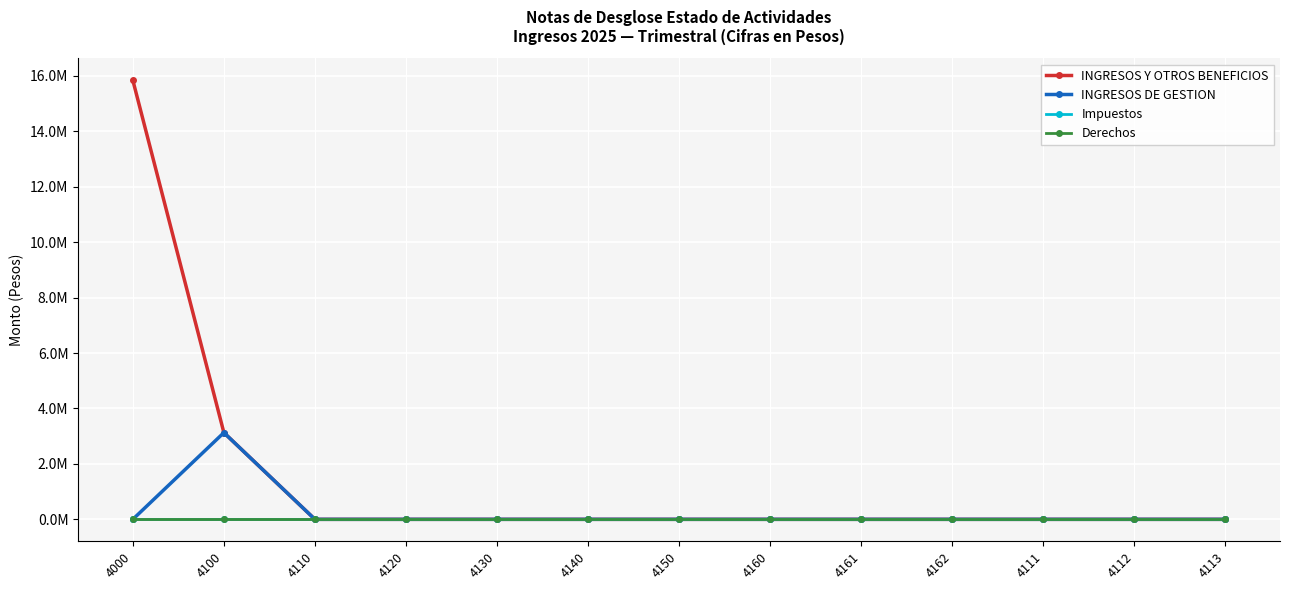

Reading left to right, list all the values displayed in this chart.

INGRESOS Y OTROS BENEFICIOS: 15844485.7	3128354.5	0.0	0.0	0.0	0.0	0.0	0.0	0.0	0.0	0.0	0.0	0.0
INGRESOS DE GESTION: 0.0	3128354.5	0.0	0.0	0.0	0.0	0.0	0.0	0.0	0.0	0.0	0.0	0.0
Impuestos: 0.0	0.0	0.0	0.0	0.0	0.0	0.0	0.0	0.0	0.0	0.0	0.0	0.0
Derechos: 0.0	0.0	0.0	0.0	0.0	0.0	0.0	0.0	0.0	0.0	0.0	0.0	0.0